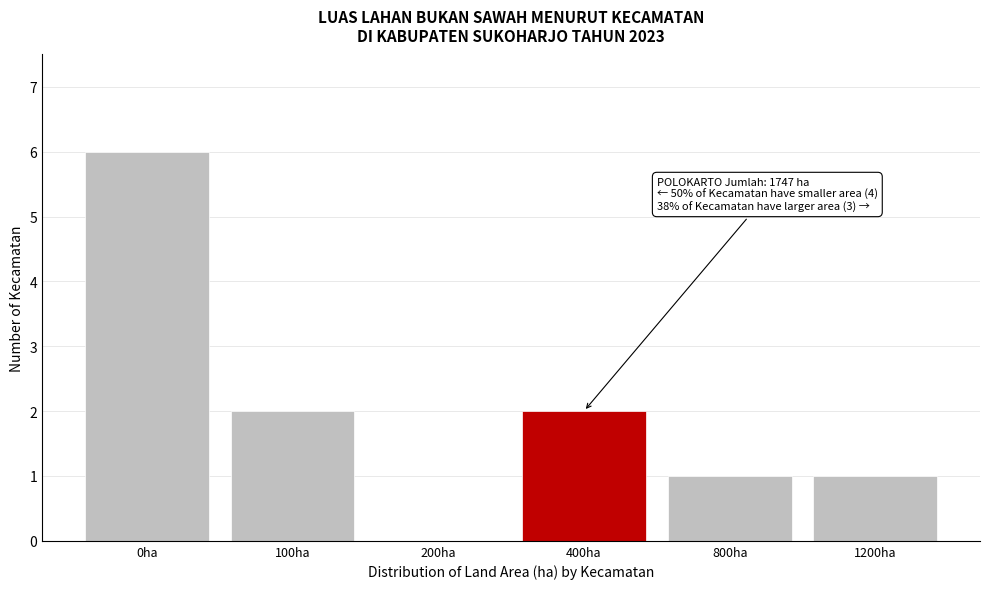

Reading left to right, list all the values displayed in this chart.

0ha=6	100ha=2	200ha=0	400ha=2	800ha=1	1200ha=1